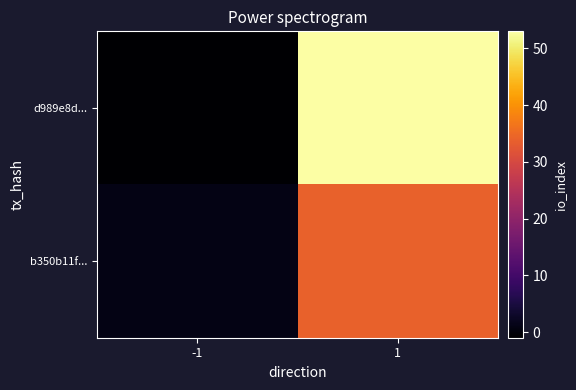

Between -1 and 1, which series saw the biggest shift?

d989e8d...